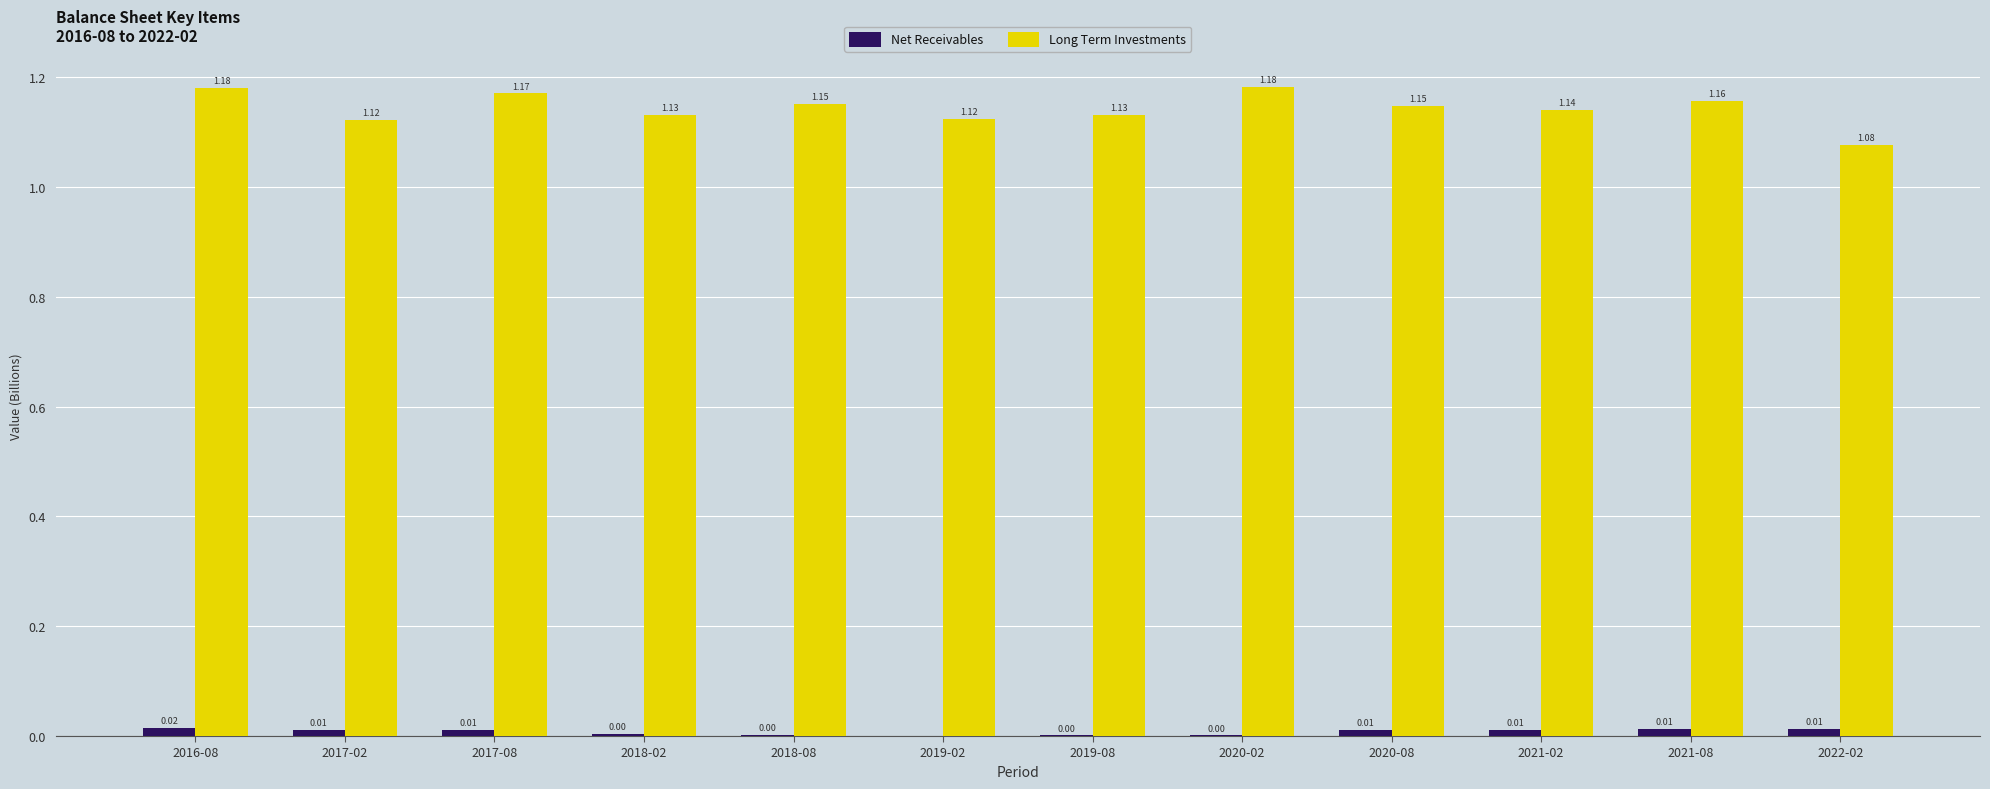

At which category is the sum across all series the highest?

2016-08